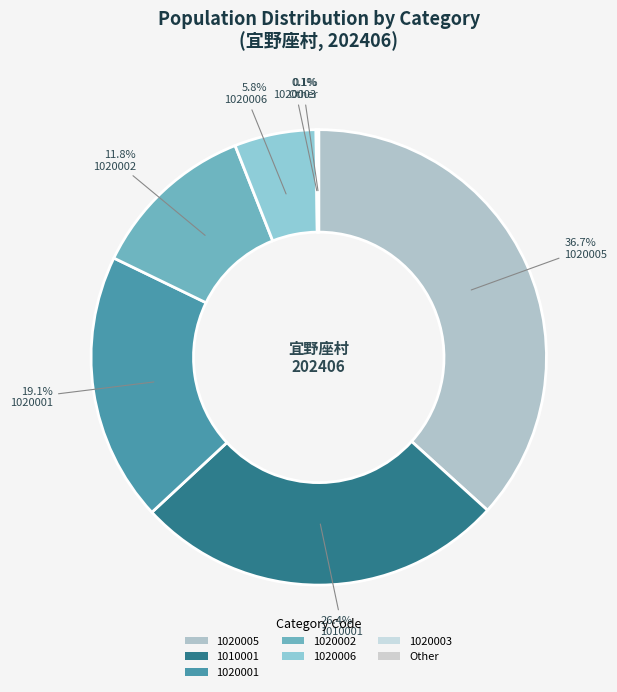

What is the total percentage of 1020002 and 1020001?

30.9%